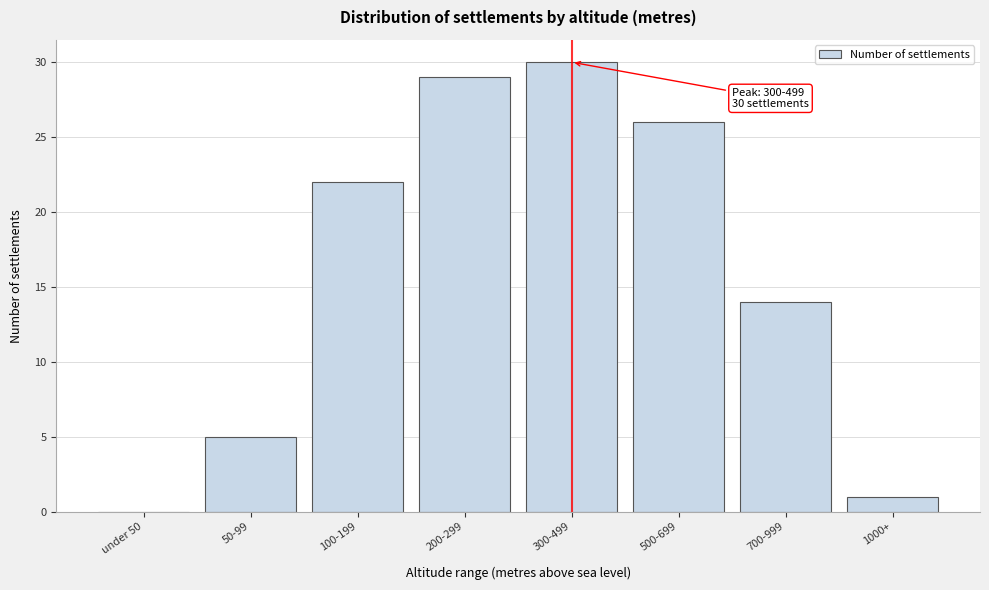

Reading left to right, list all the values displayed in this chart.

under 50=0	50-99=5	100-199=22	200-299=29	300-499=30	500-699=26	700-999=14	1000+=1